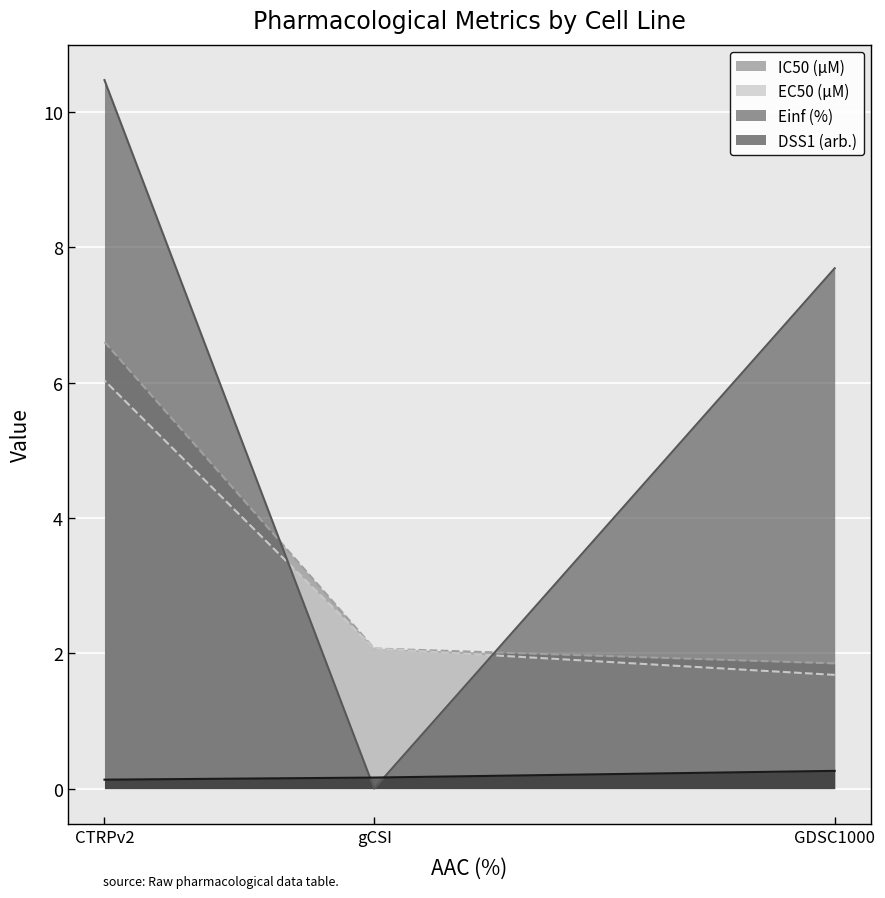

At CTRPv2, list the series in order from largest to smallest.

Einf (%), IC50 (µM), EC50 (µM), DSS1 (arb.)